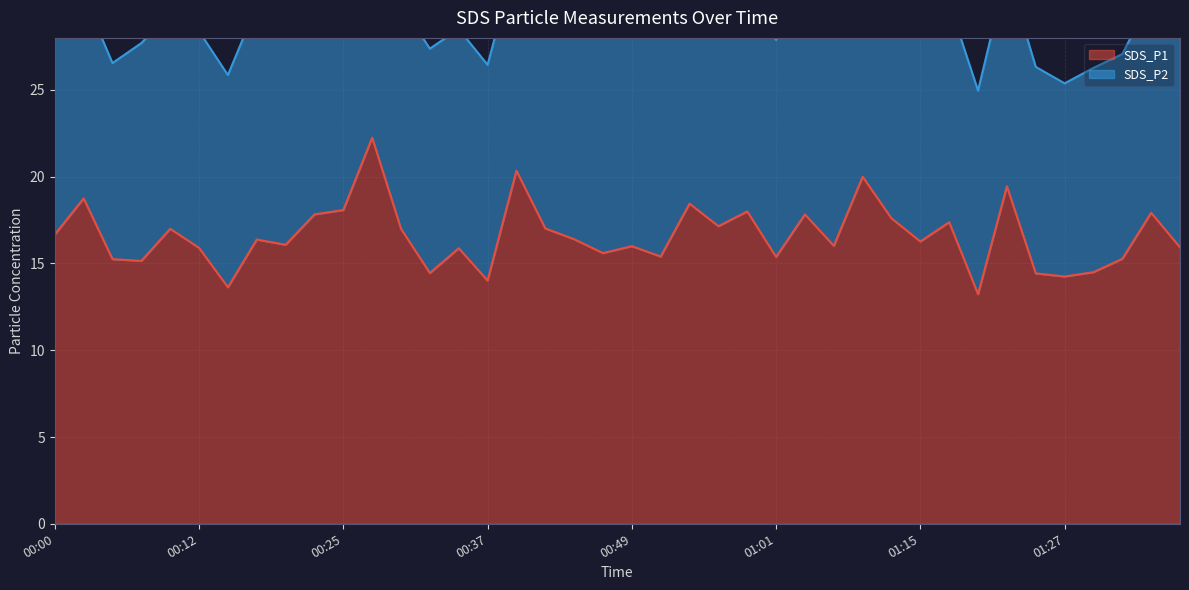

List the labels in order of value, smallest first.

01:19, 00:15, 00:37, 01:27, 01:24, 00:32, 01:29, 00:07, 00:05, 01:32, 01:01, 00:52, 00:47, 00:34, 00:12, 01:37, 00:49, 01:06, 00:20, 01:15, 00:17, 00:44, 00:00, 00:10, 00:30, 00:42, 00:56, 01:17, 01:12, 00:22, 01:04, 01:35, 00:59, 00:25, 00:54, 00:02, 01:22, 01:09, 00:39, 00:27